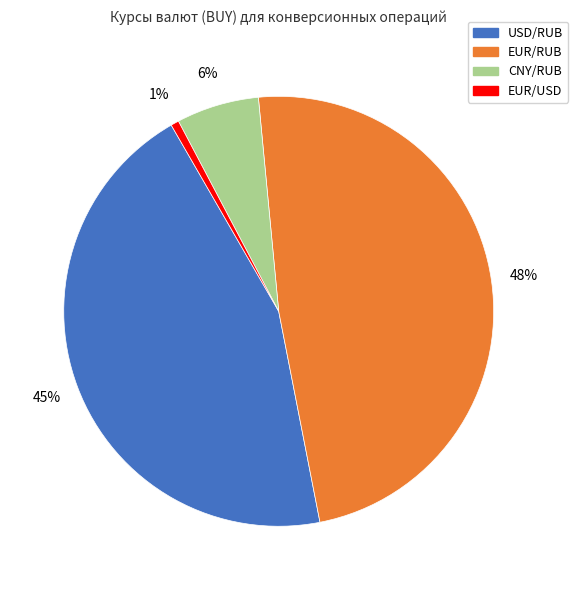

Which category has the smallest portion of the pie?

EUR/USD